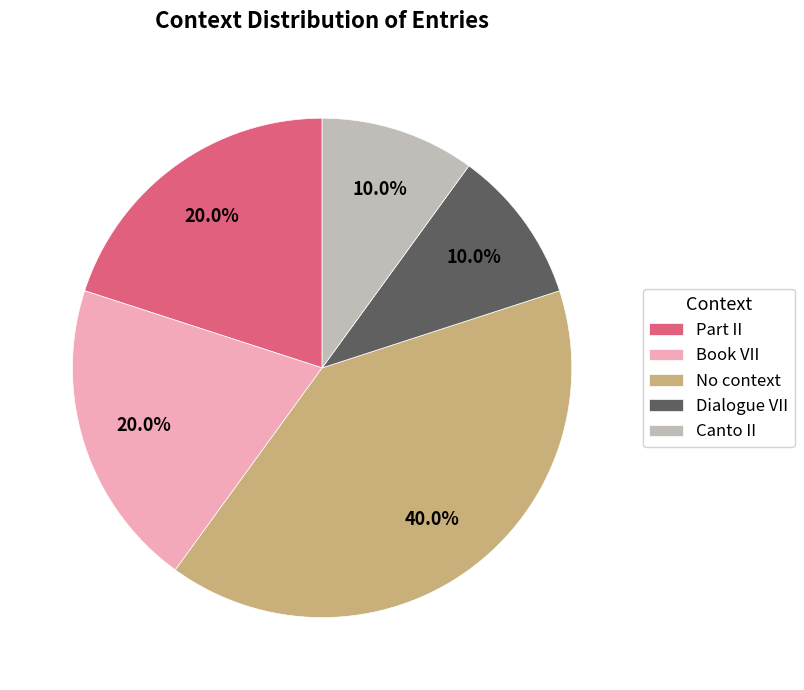

How many segments does this pie chart have?

5